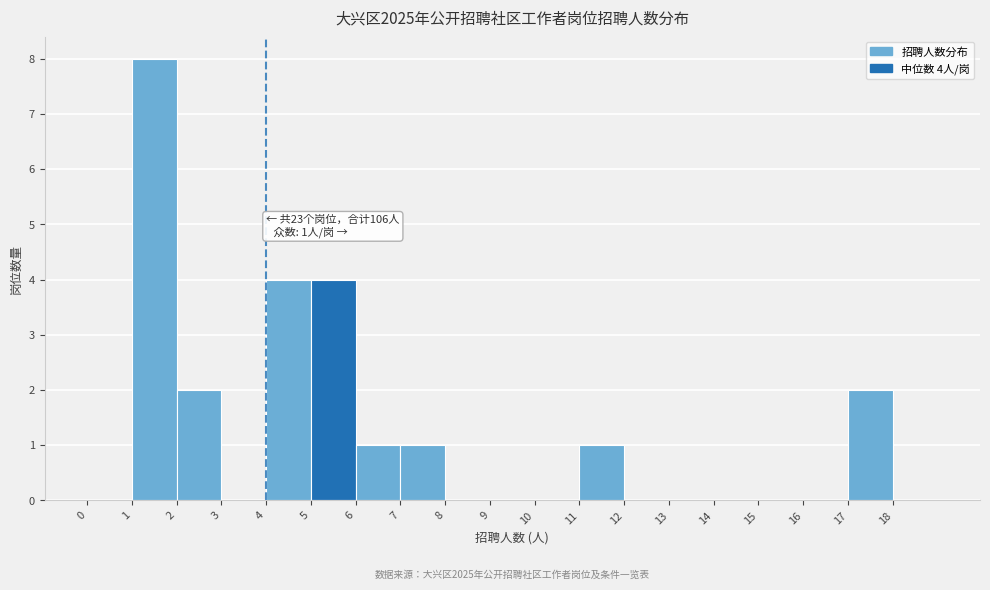

Which range on the x-axis has the tallest bar?

1 to 2